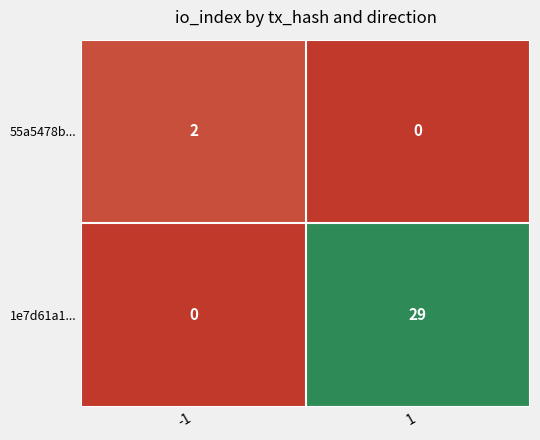

Between -1 and 1, which series saw the biggest shift?

1e7d61a1...